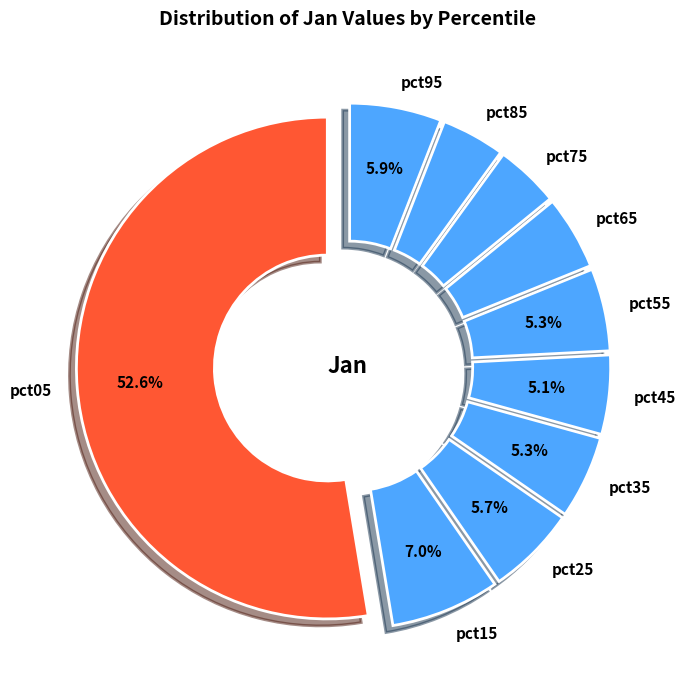

Which category accounts for the majority?

pct05